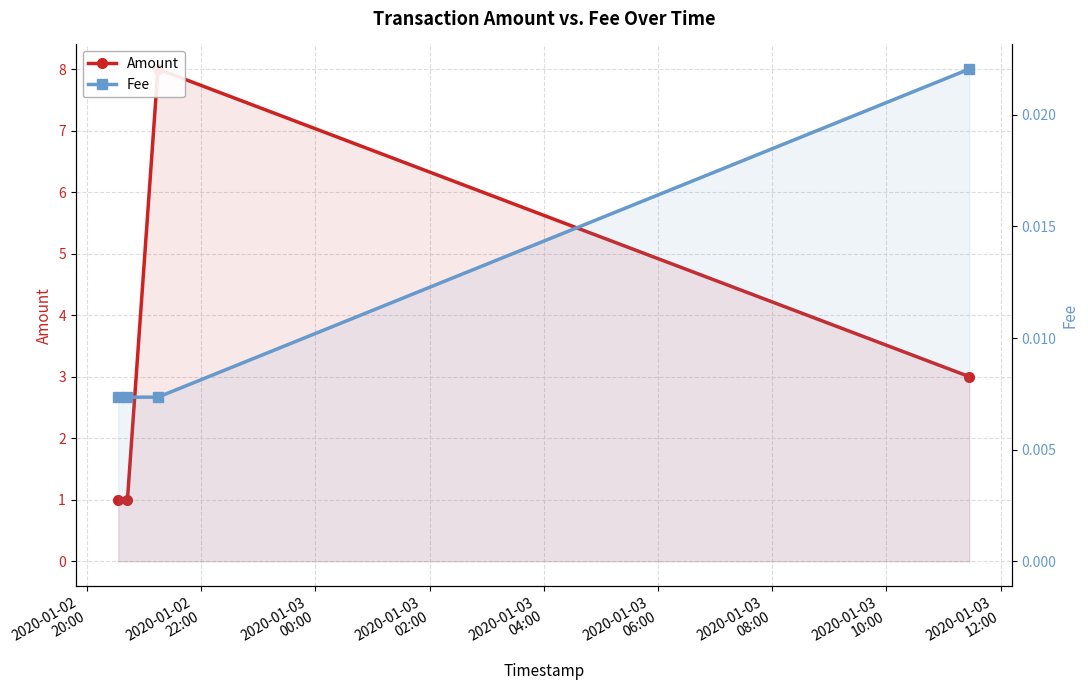

True or false: Amount and Fee intersect in this chart.

False